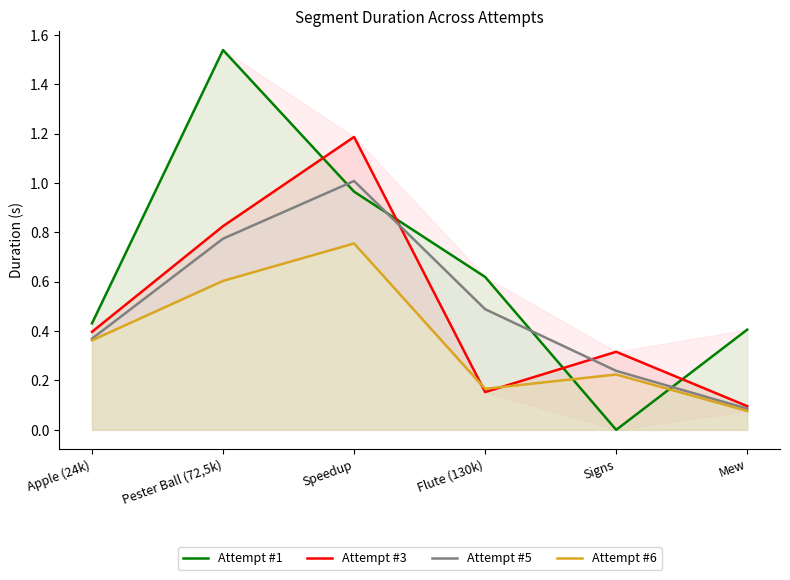

What is the difference between the maximum and second lowest values in the Attempt #6 series?

0.6